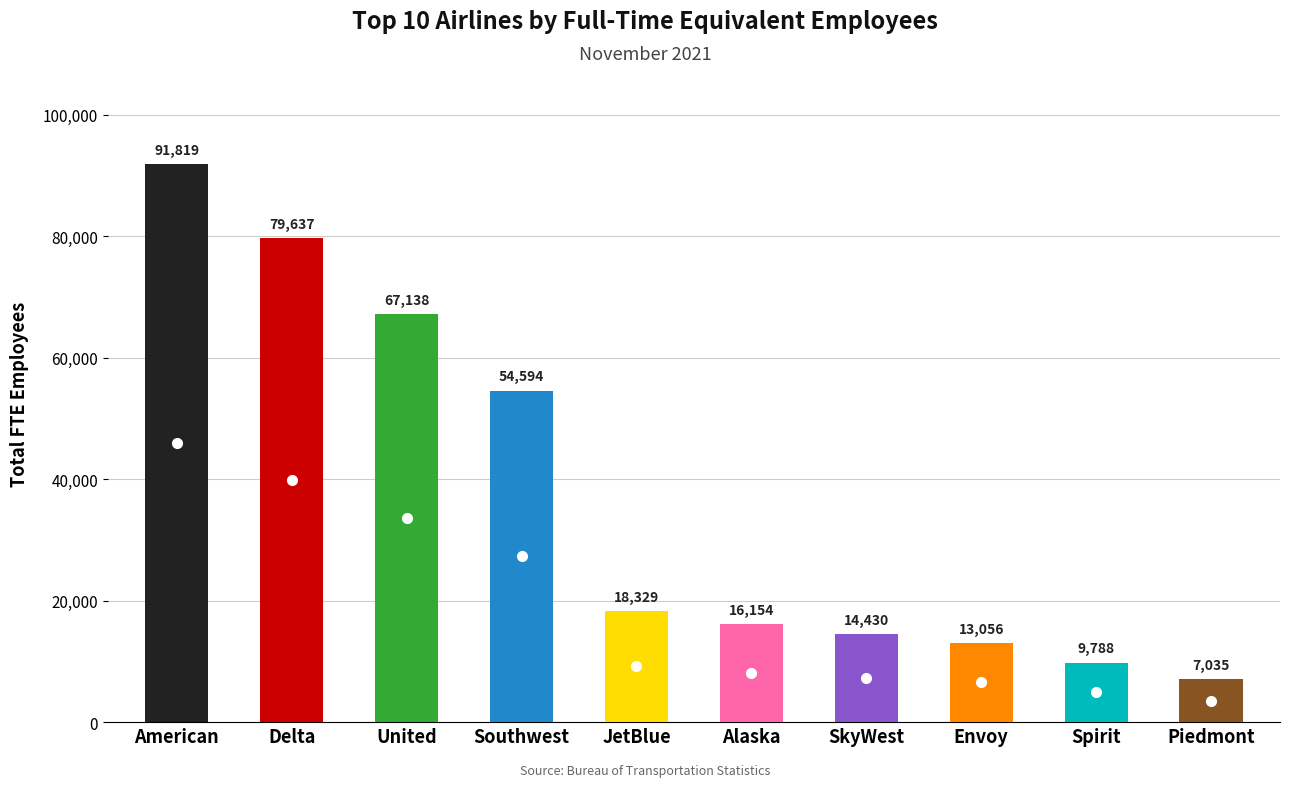

What is the value of the 10th bar from the left?

7035